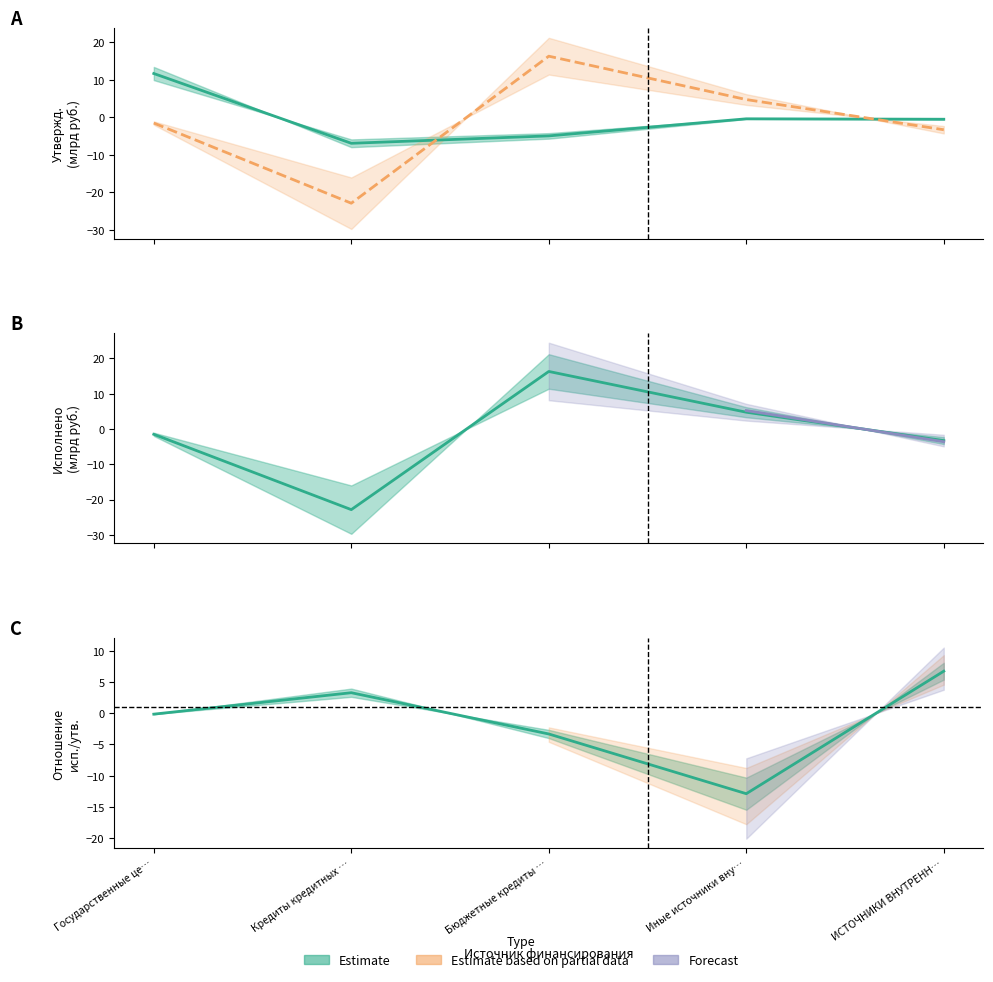

What is the maximum value for Утверждено (консолидированный)?

11.7